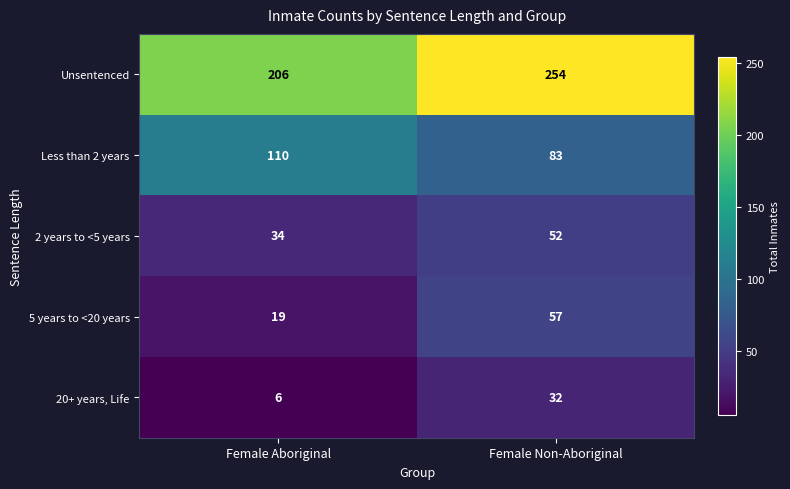

How many distinct data groups are displayed?

5